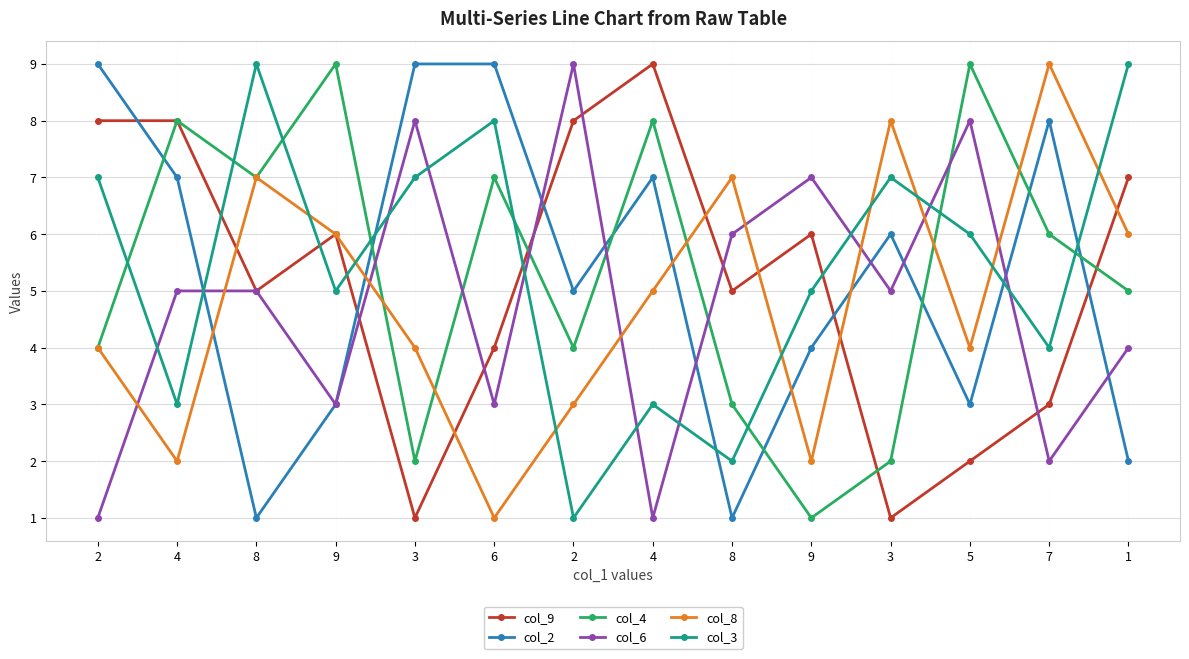

Reading right to left, transcribe all the data shown in this chart.

col_9: 1=7	7=3	5=2	3=1	9=6	8=5	4=9	2=8	6=4	3=1	9=6	8=5	4=8	2=8
col_2: 1=2	7=8	5=3	3=6	9=4	8=1	4=7	2=5	6=9	3=9	9=3	8=1	4=7	2=9
col_4: 1=5	7=6	5=9	3=2	9=1	8=3	4=8	2=4	6=7	3=2	9=9	8=7	4=8	2=4
col_6: 1=4	7=2	5=8	3=5	9=7	8=6	4=1	2=9	6=3	3=8	9=3	8=5	4=5	2=1
col_8: 1=6	7=9	5=4	3=8	9=2	8=7	4=5	2=3	6=1	3=4	9=6	8=7	4=2	2=4
col_3: 1=9	7=4	5=6	3=7	9=5	8=2	4=3	2=1	6=8	3=7	9=5	8=9	4=3	2=7